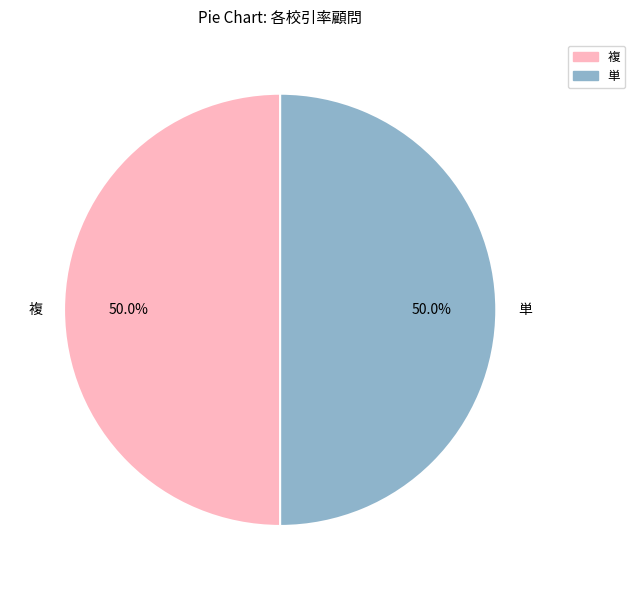

How many slices are in this pie chart?

2